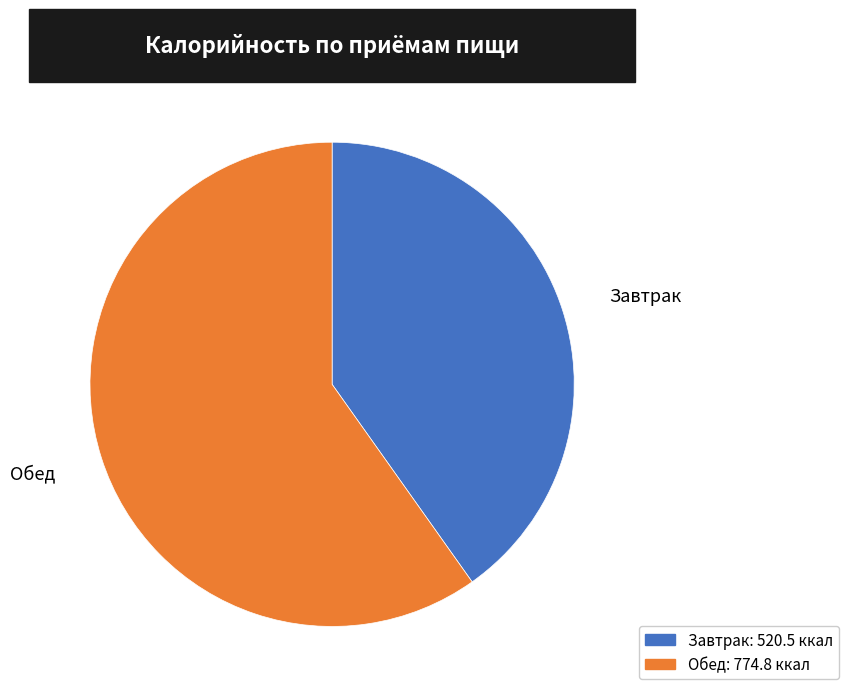

Rank the categories by value from highest to lowest.

Обед, Завтрак